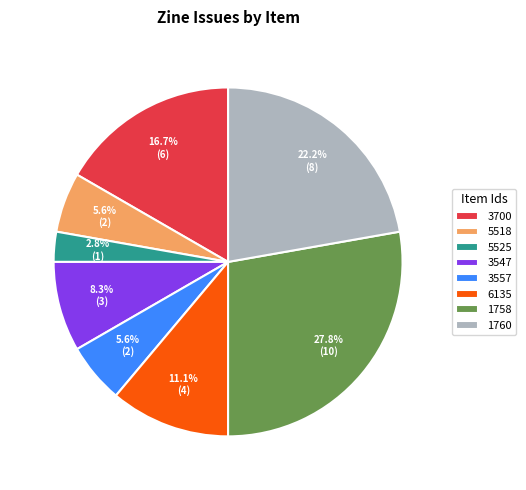

How many segments does this pie chart have?

8